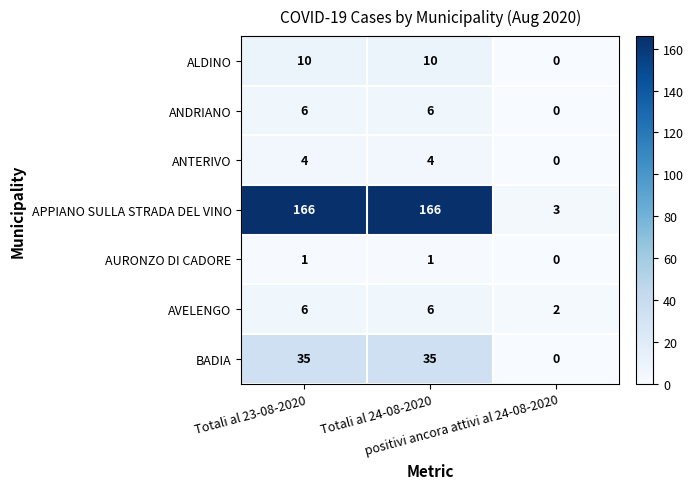

How many ALDINO values are between 0 and 10?

3